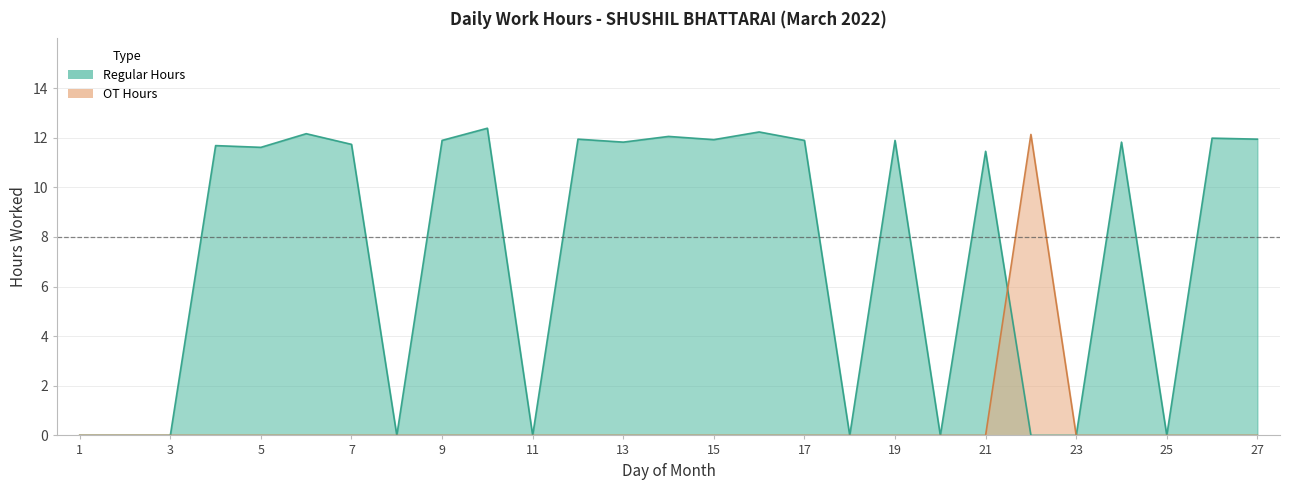

True or false: Regular Hours has more than 0 points higher than both neighbors.

True